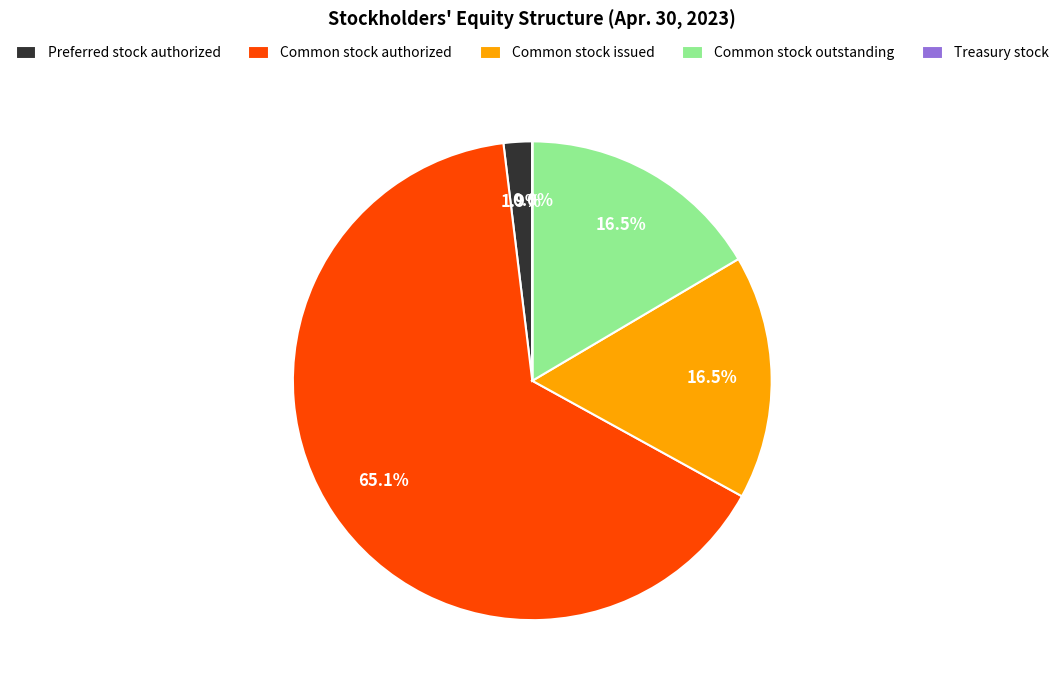

Combined, what portion of the pie is Common stock outstanding and Common stock authorized?

81.6%